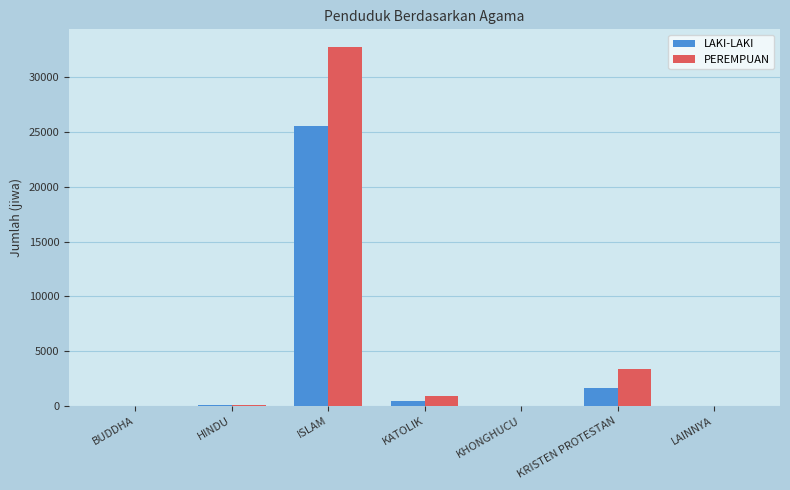

Is the value of LAKI-LAKI at HINDU greater than the value of PEREMPUAN at KATOLIK?

No